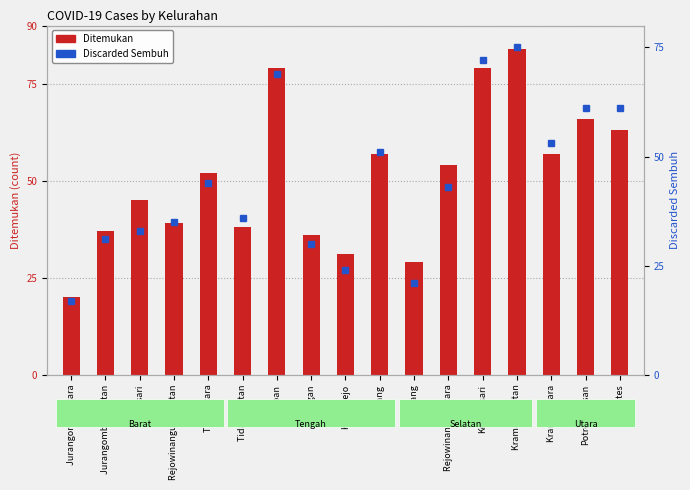

What is the lowest value of the Ditemukan series?

20